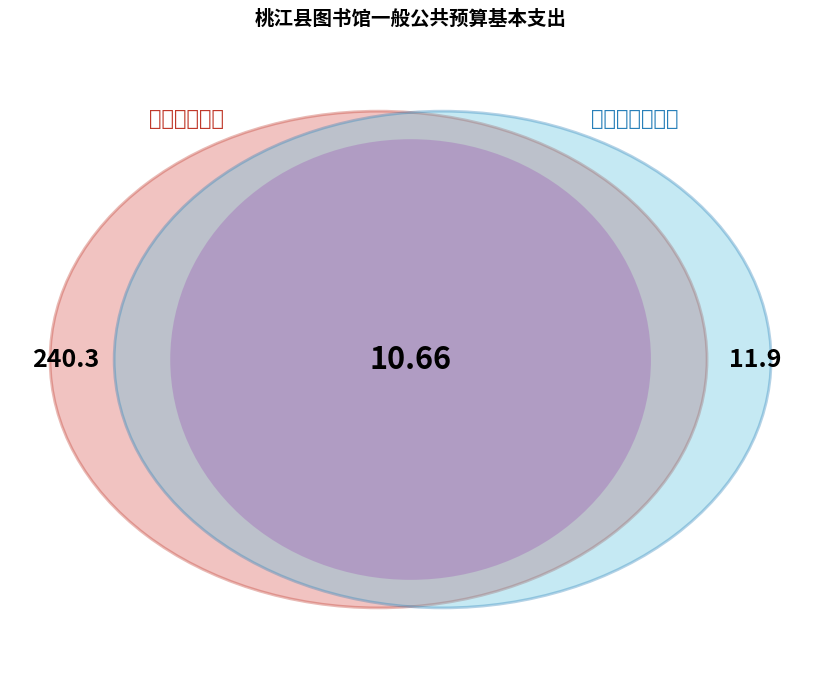

Does 对个人和家庭的补助 account for over 50% of the chart?

No